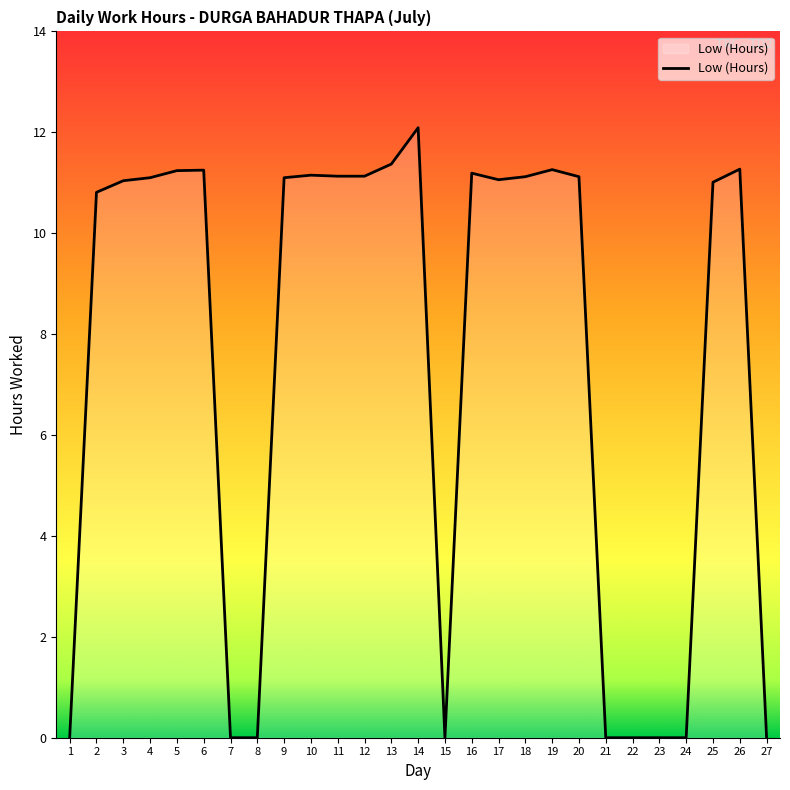

Which has a higher value, 24 or 13?

13